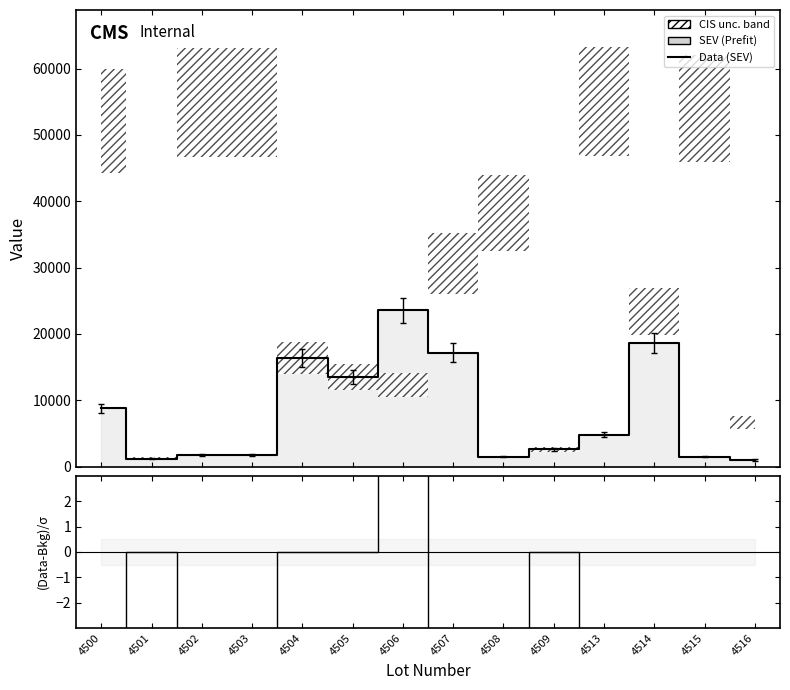

True or false: Data (SEV) and (Data-Bkg)/σ cross at least once.

False